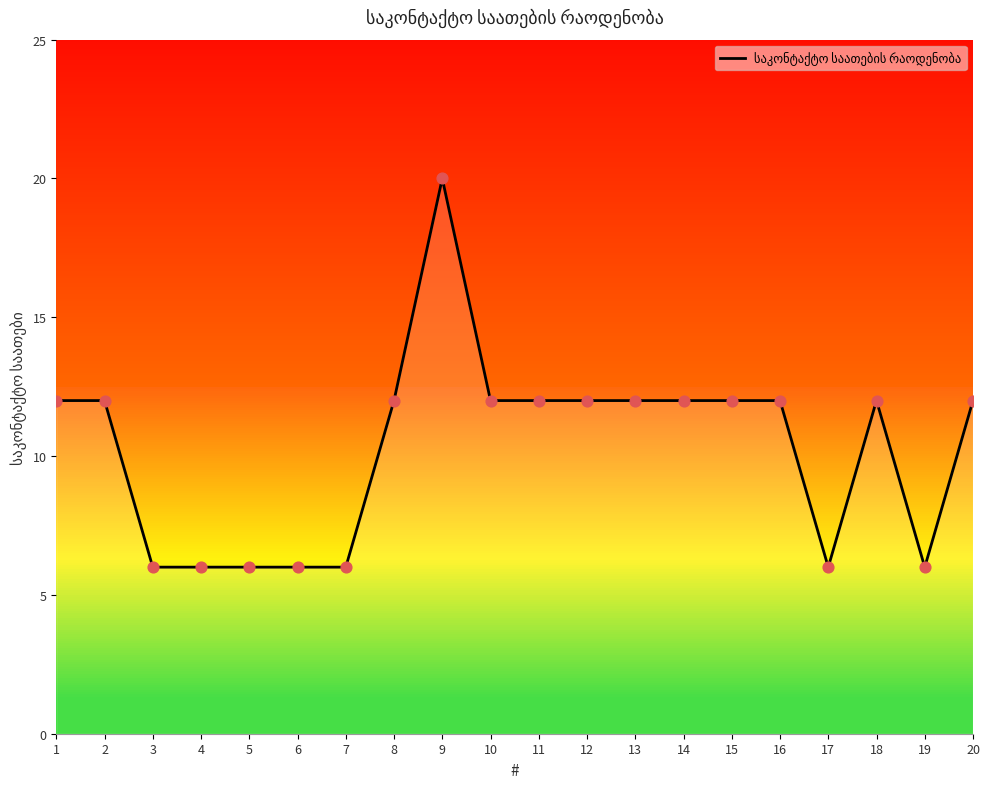

What is the ratio of the value at 7 to the value at 1?

0.5